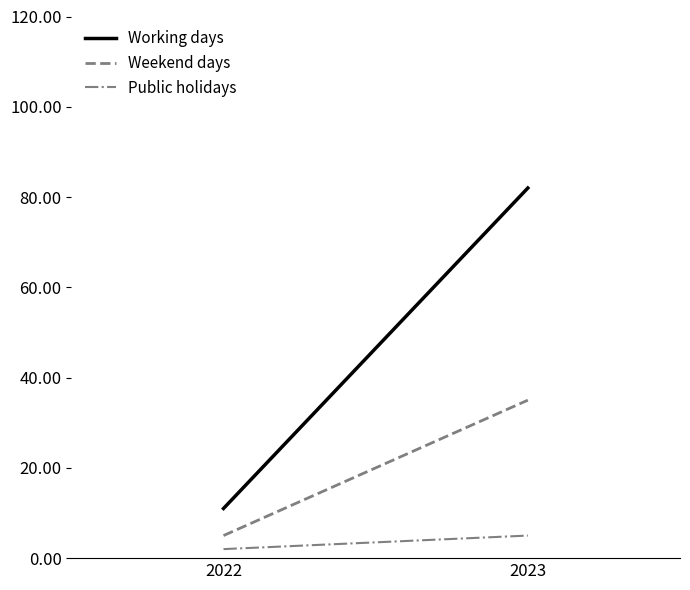

Which category has the highest value in the Public holidays series?

2023